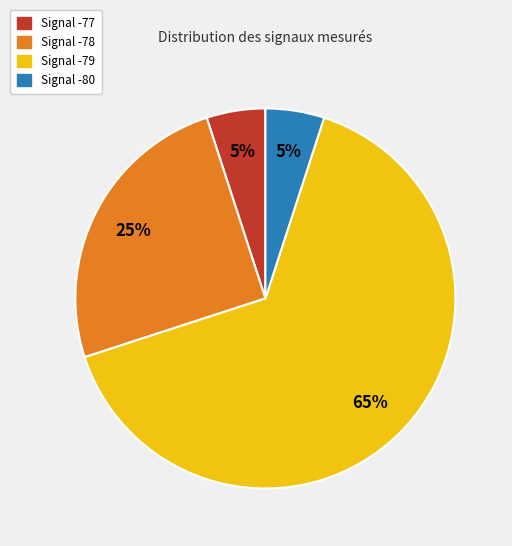

To the nearest percent, what is the average slice percentage?

25%